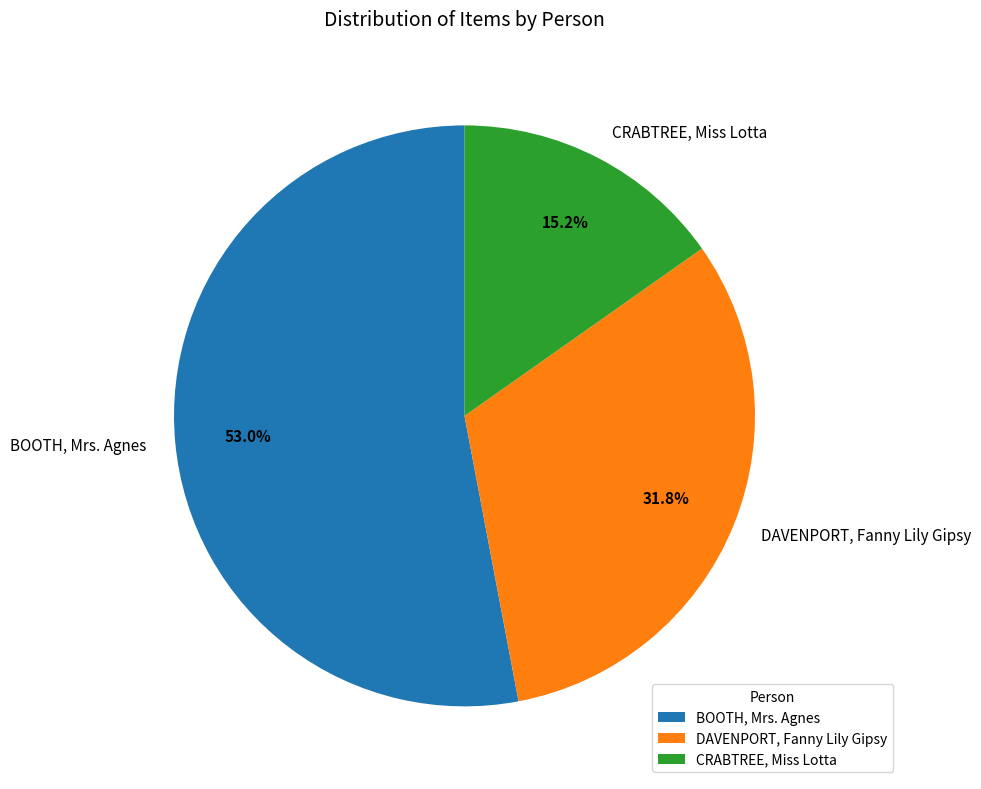

Rank the categories by value from lowest to highest.

CRABTREE, Miss Lotta, DAVENPORT, Fanny Lily Gipsy, BOOTH, Mrs. Agnes